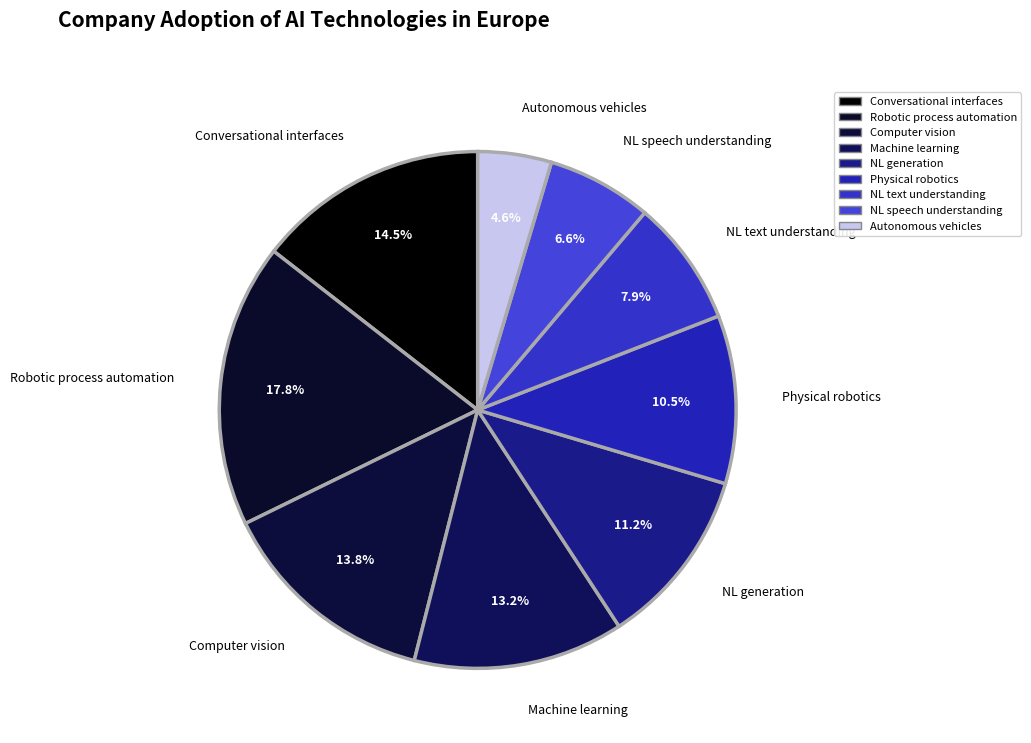

What percentage is the Machine learning slice, to the nearest percent?

13%